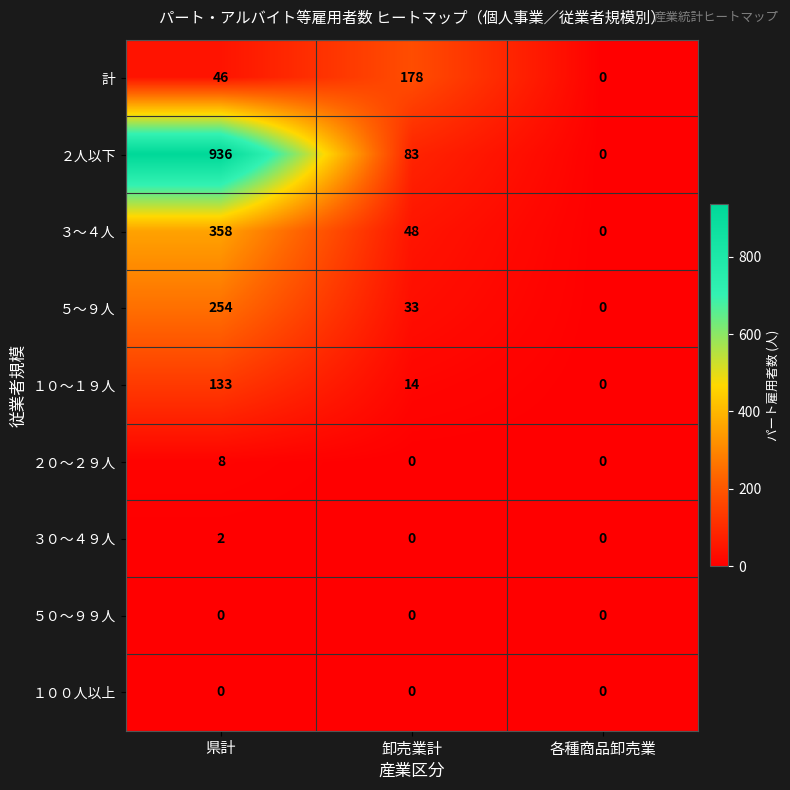

Which series has the largest total across all categories?

２人以下